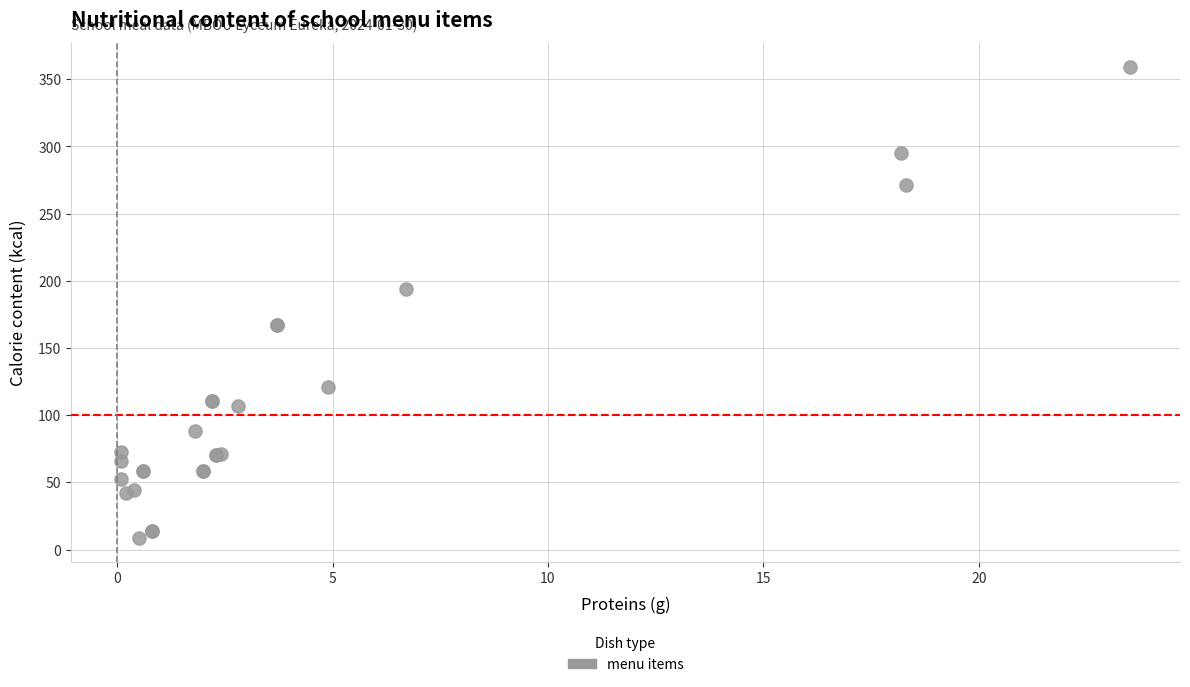

What Y value in the scatter plot is closest to 183?

193.7